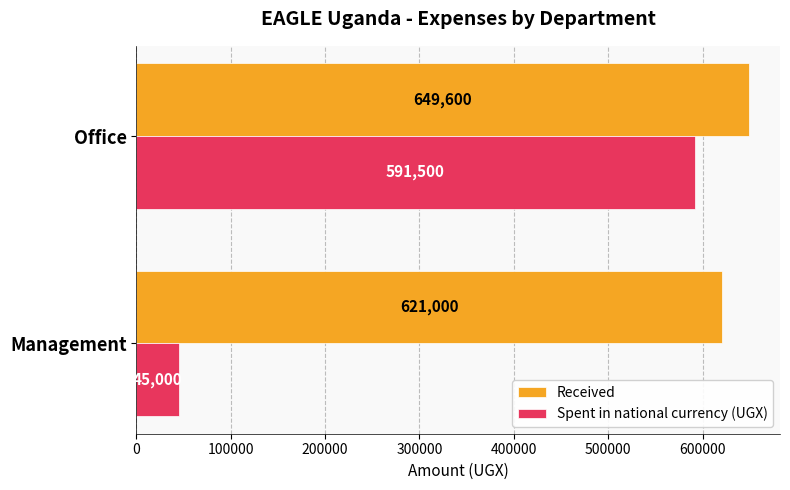

Where is Received nearest to the value 635300?

Management